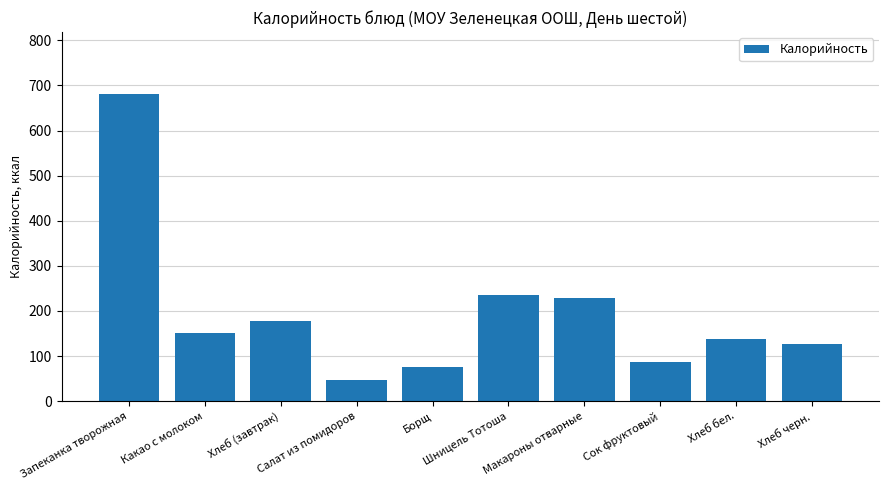

What is the label of the 10th bar from the right?

Запеканка творожная